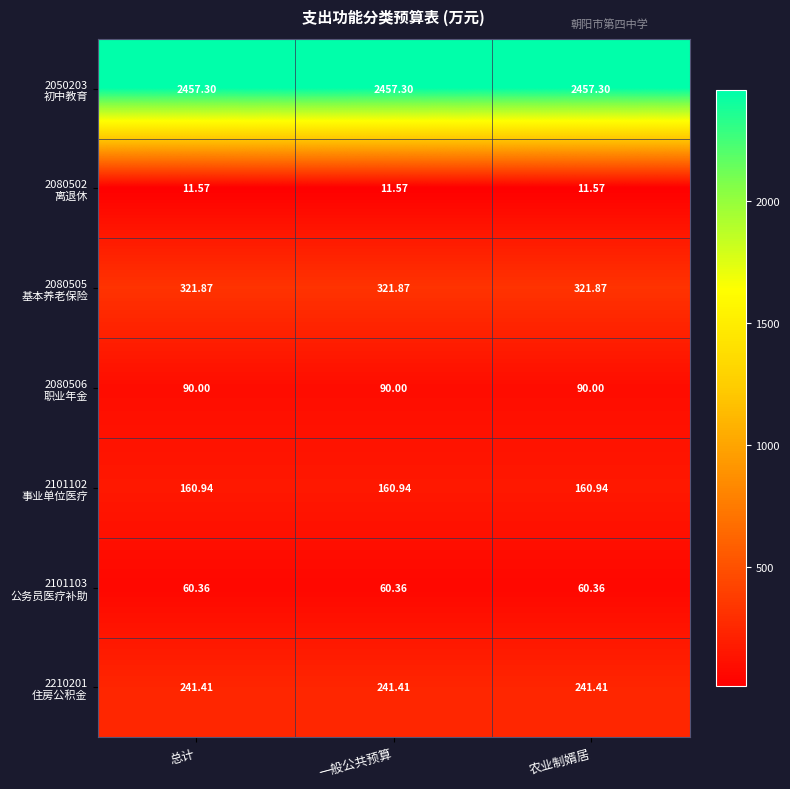

How many distinct data groups are displayed?

7